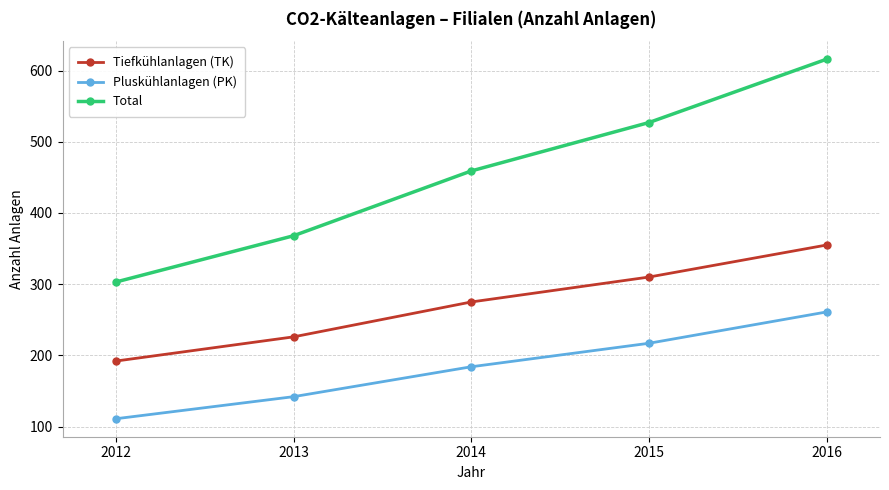

Which label corresponds to the smallest value in the chart?

2012